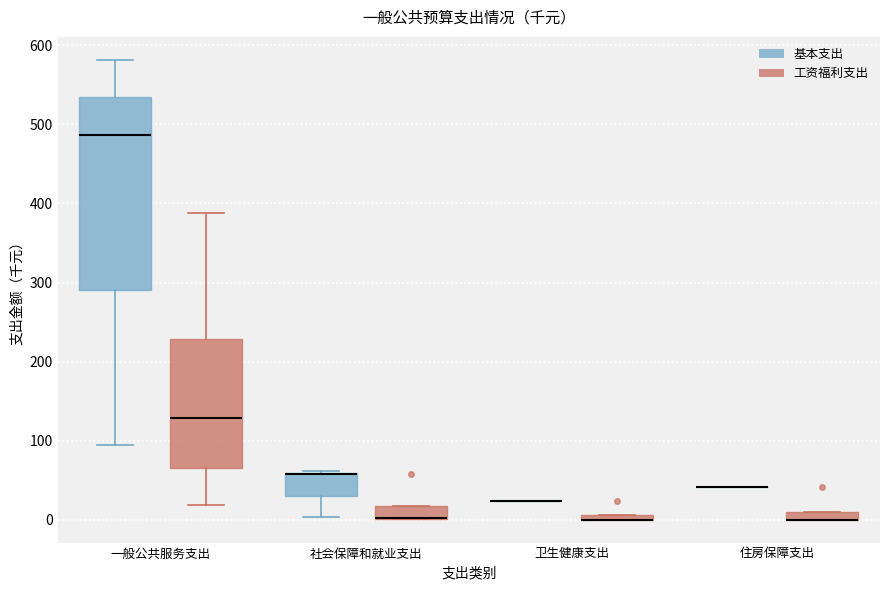

Where does the lower whisker of the box for 一般公共服务支出 (基本支出) end on the y-axis? The values are not printed on the chart, so give them approximately, as read against the axis.

100